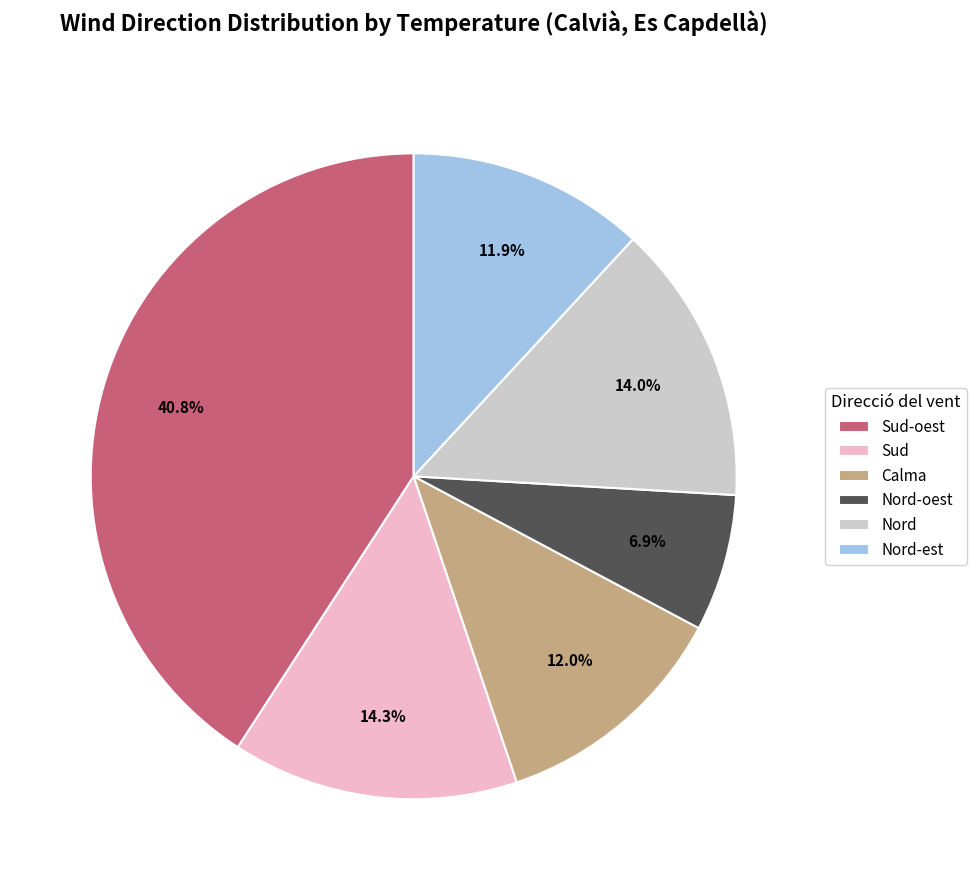

Which has a higher value, Sud or Sud-oest?

Sud-oest